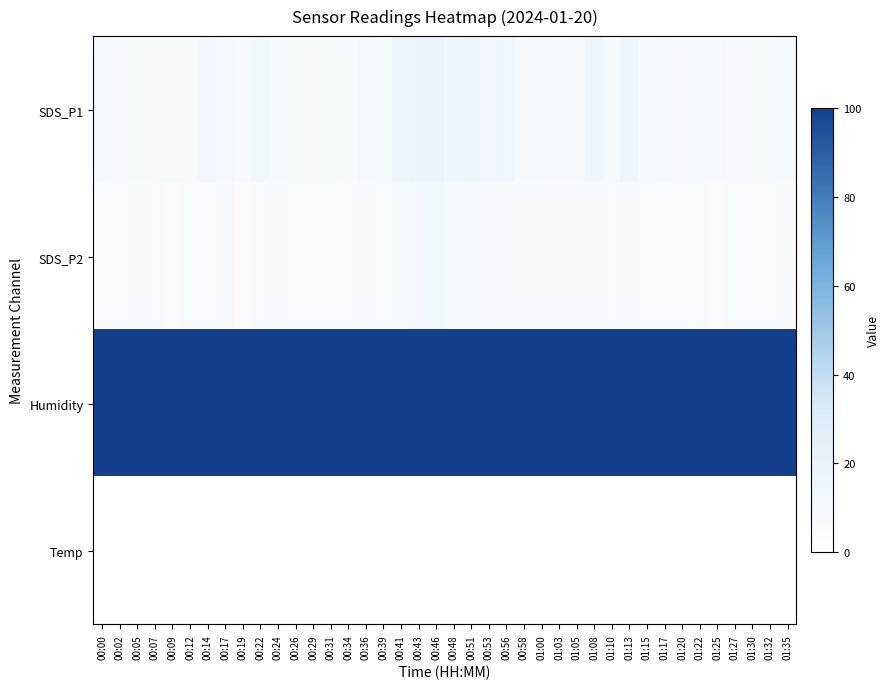

How many data points does each series have?

40